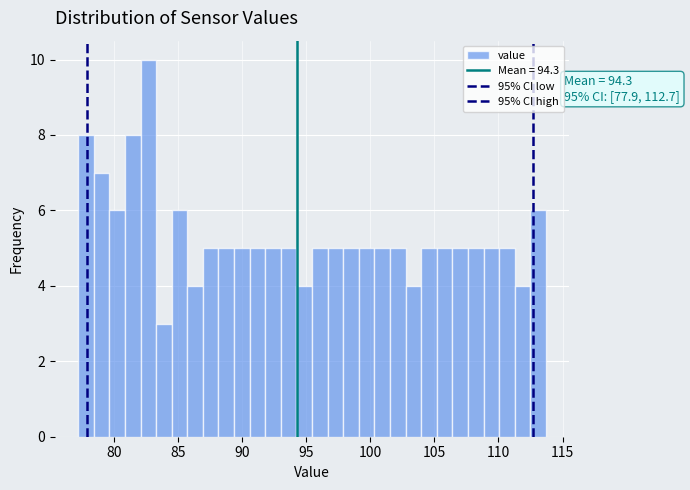

Read against the x-axis, roughly where is the centre of the tallest bar?

82.5